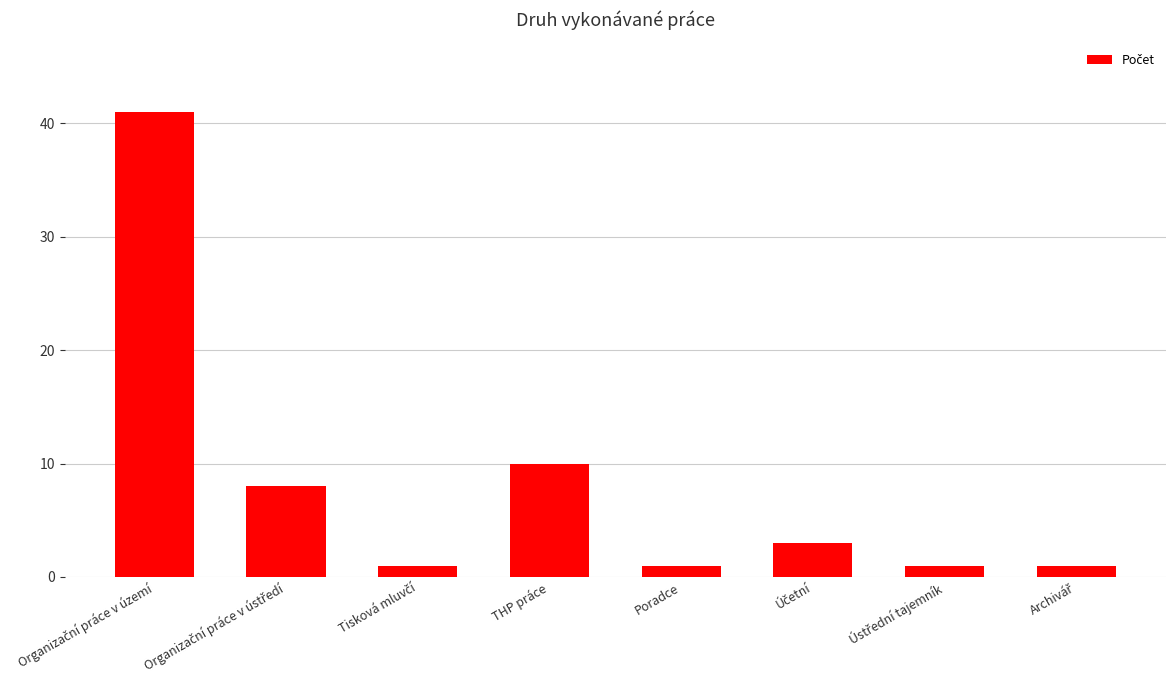

Where is the data nearest to the value 21?

THP práce